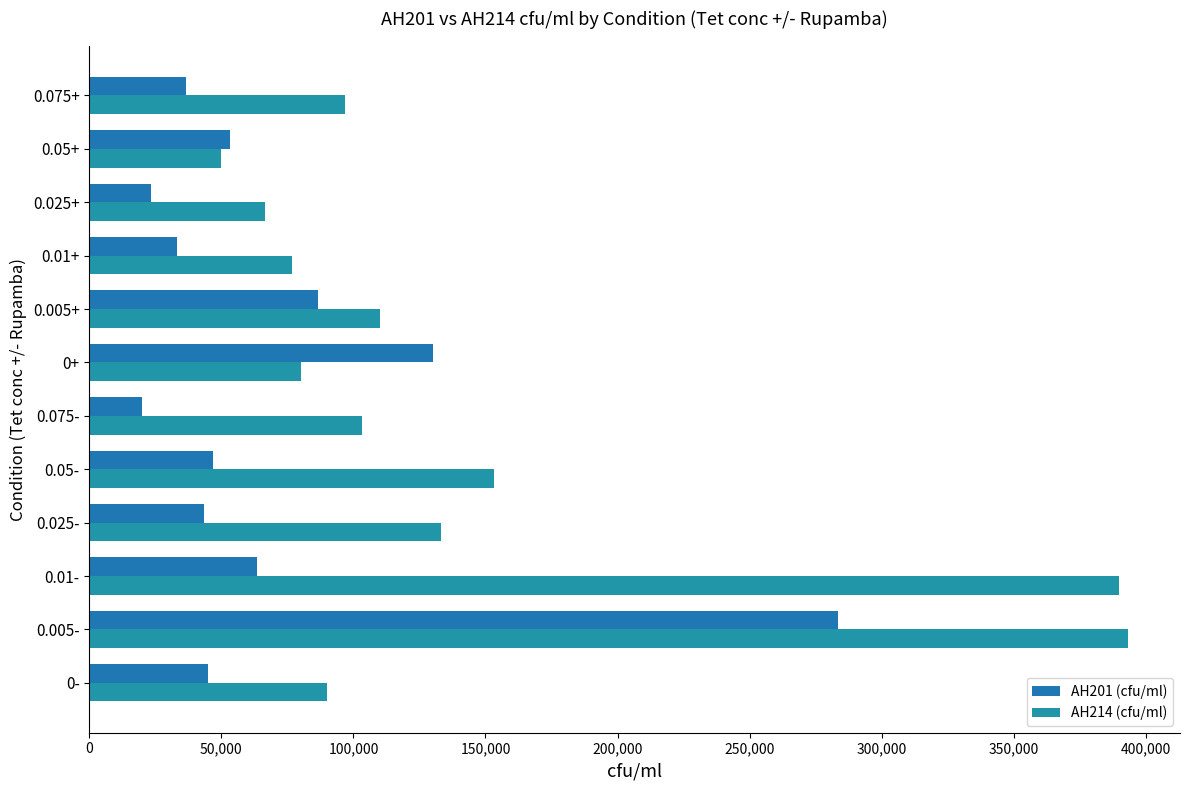

Which category has the lowest value in the AH214 (cfu/ml) series?

0.05+